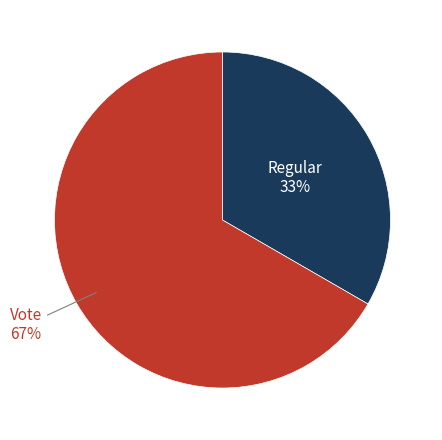

Rank the categories by value from highest to lowest.

Vote, Regular